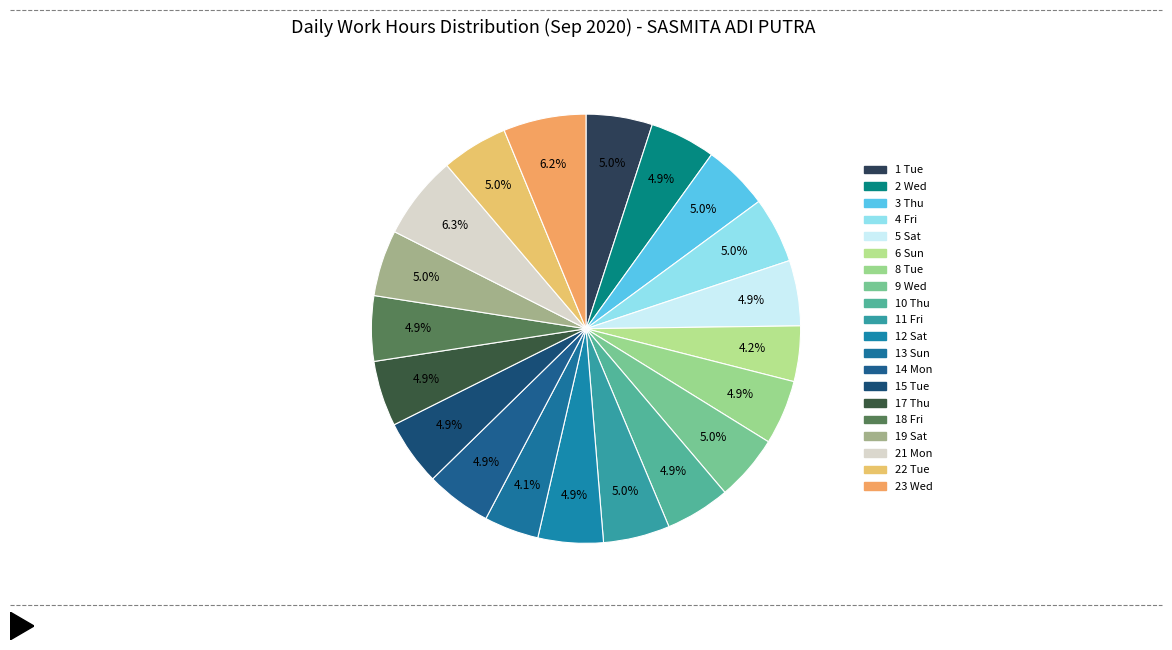

Count the number of slices in the pie.

20